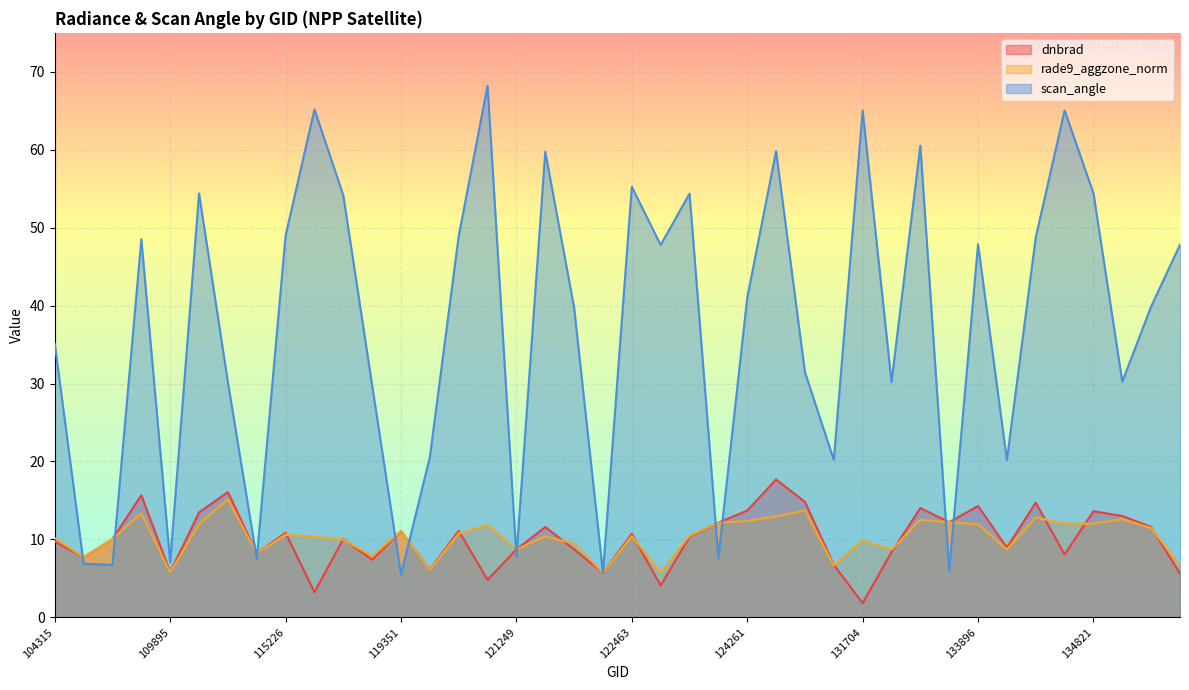

What is the label of the 34th point from the left?

134260